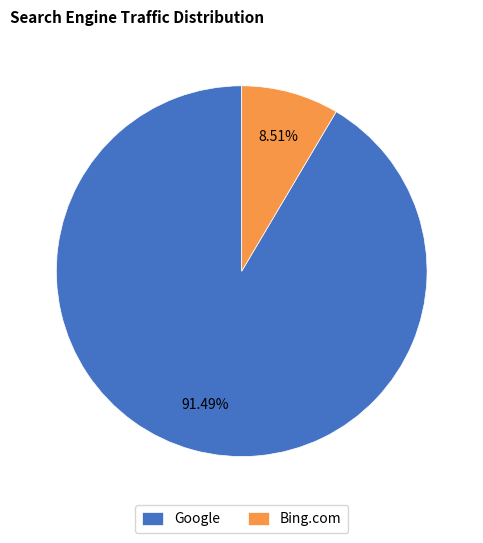

Which has a higher value, Google or Bing.com?

Google